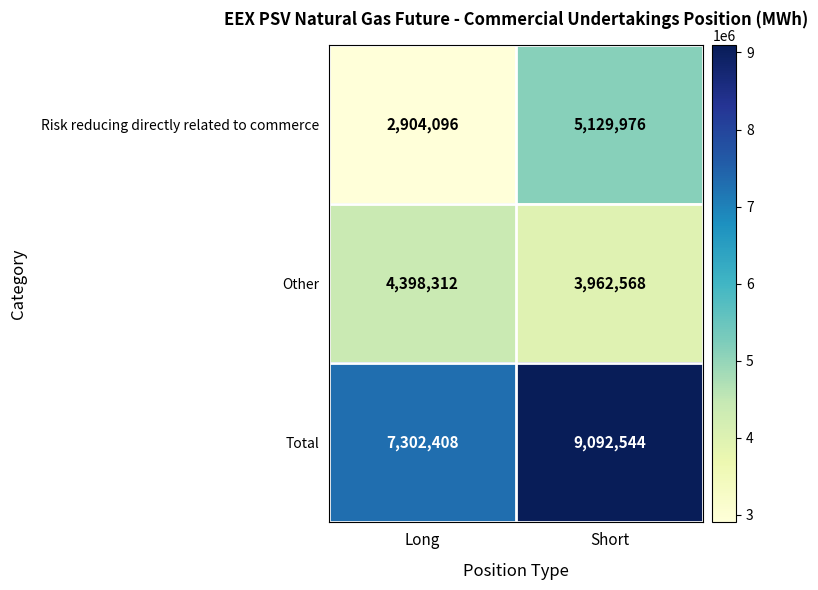

At how many categories does at least one series exceed 5791483?

2